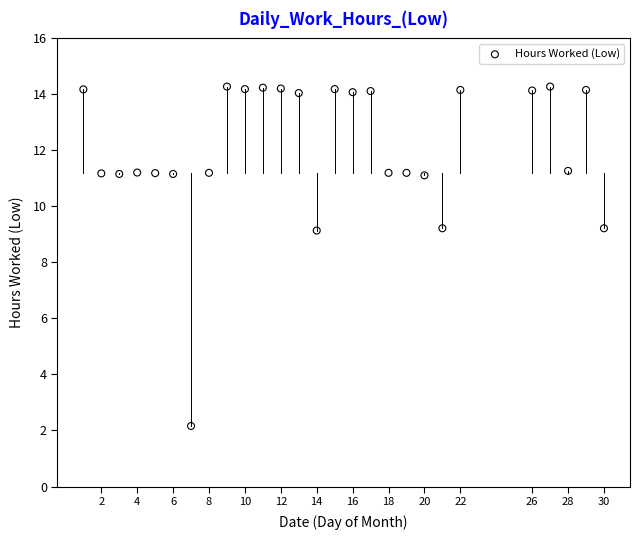

What is the range of X values (max minus min)?

29.0